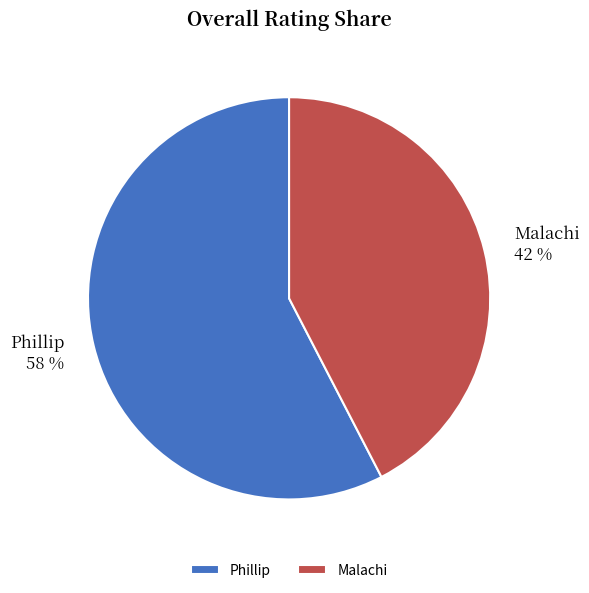

Does Phillip represent more than half of the total?

Yes